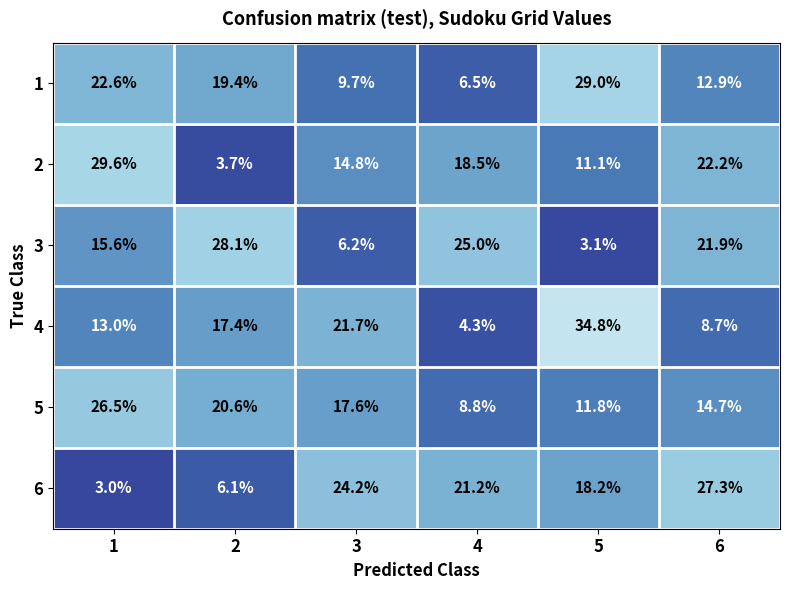

Read the 5 value at 3.

17.6